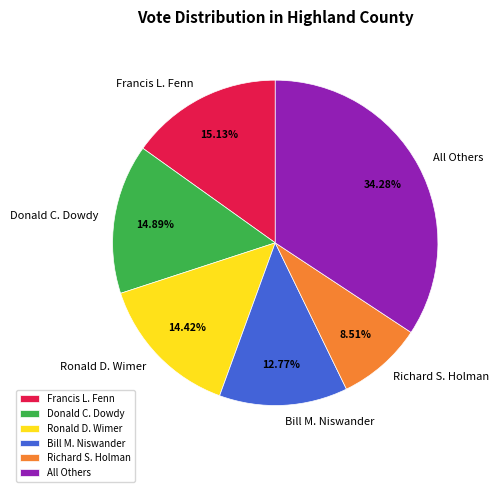

Does Ronald D. Wimer represent more than half of the total?

No